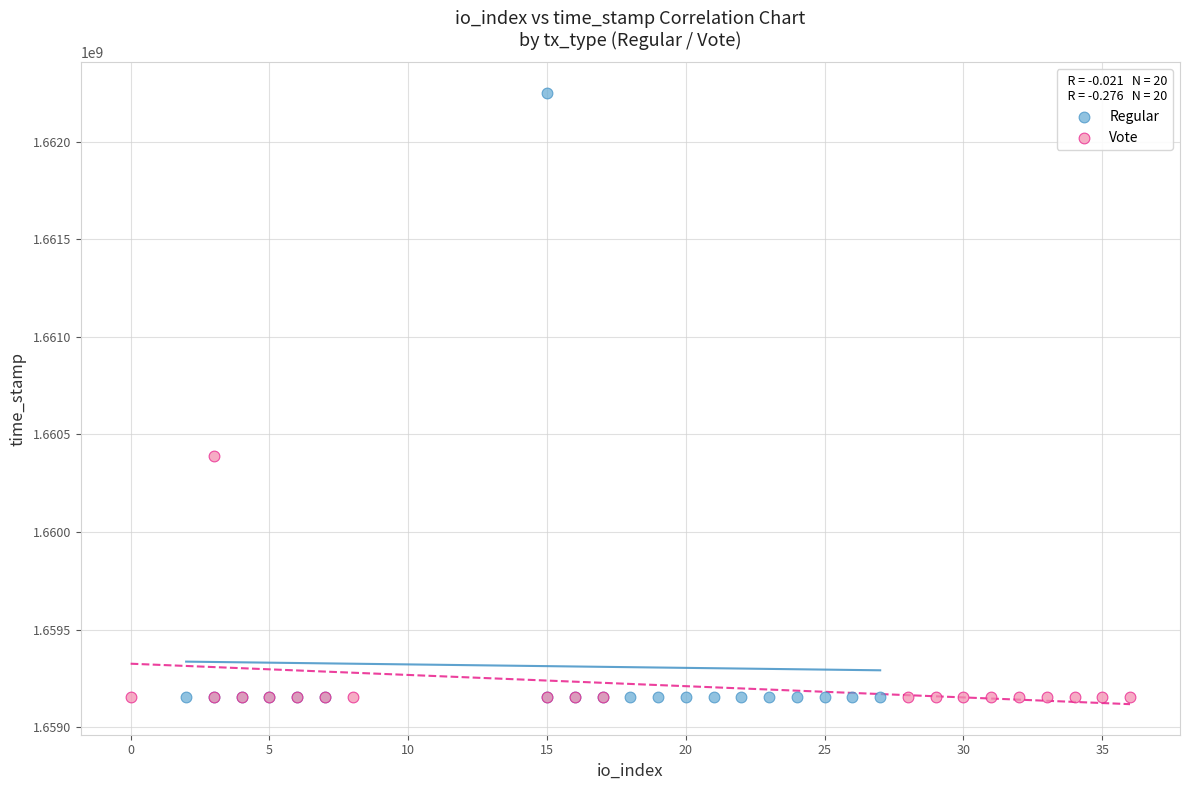

Which series contains the highest Y value?

Regular